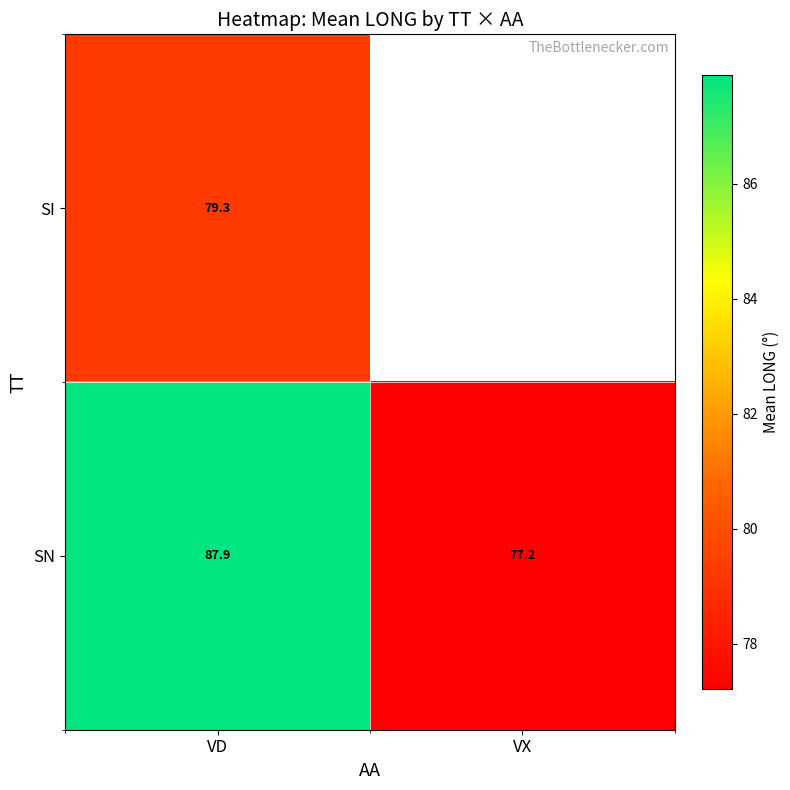

At which category is the sum across all series the highest?

VD